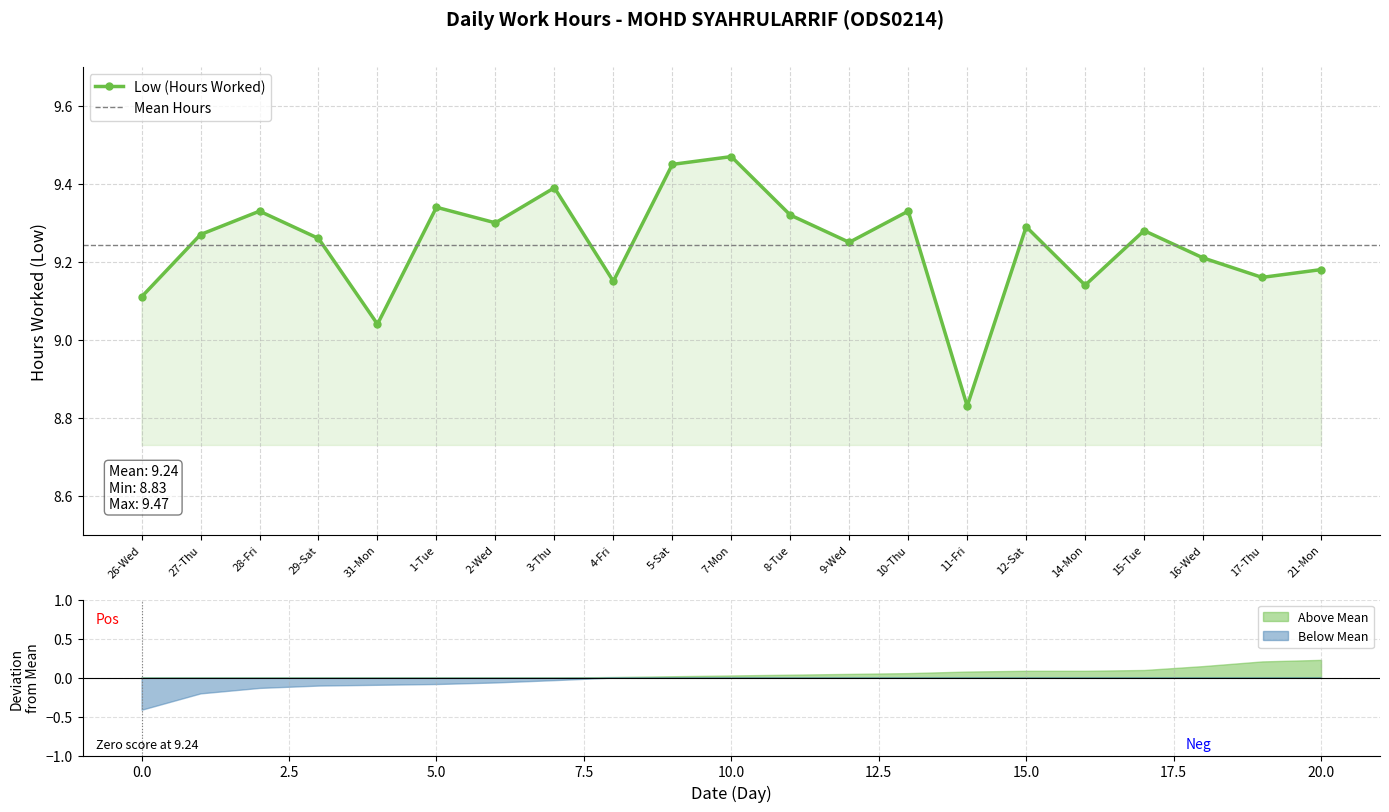

What is the label of the 20th point from the left?

17-Thu